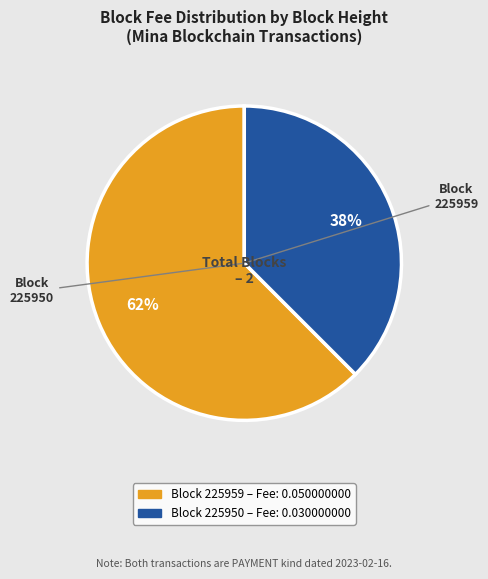

Is there a majority slice in this chart?

Yes